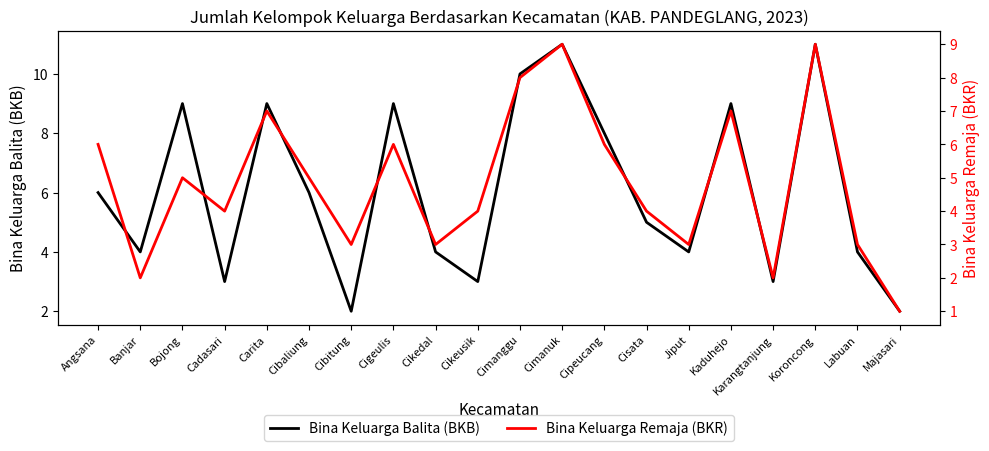

What is the value of the Bina Keluarga Balita (BKB) point at the 11th from the left?

10